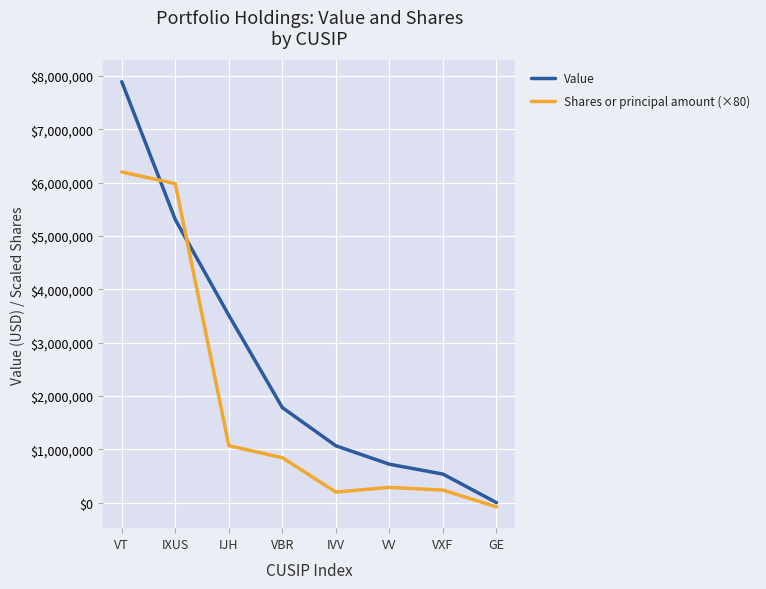

How many intersections are there between Shares or principal amount (×80) and Value?

2